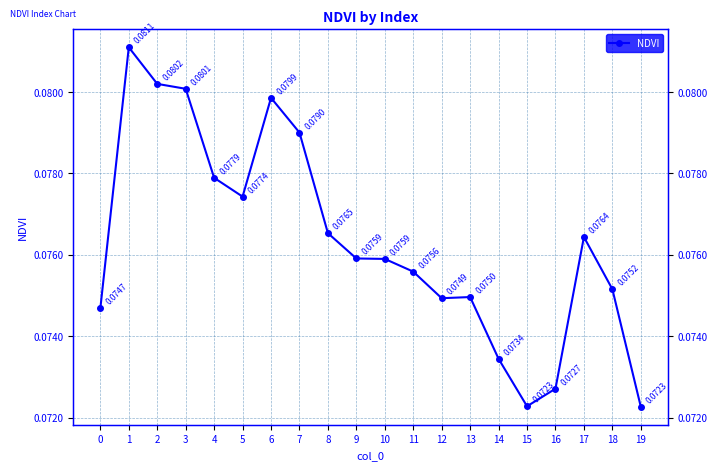

What is the value of the 12th point from the left?

0.1